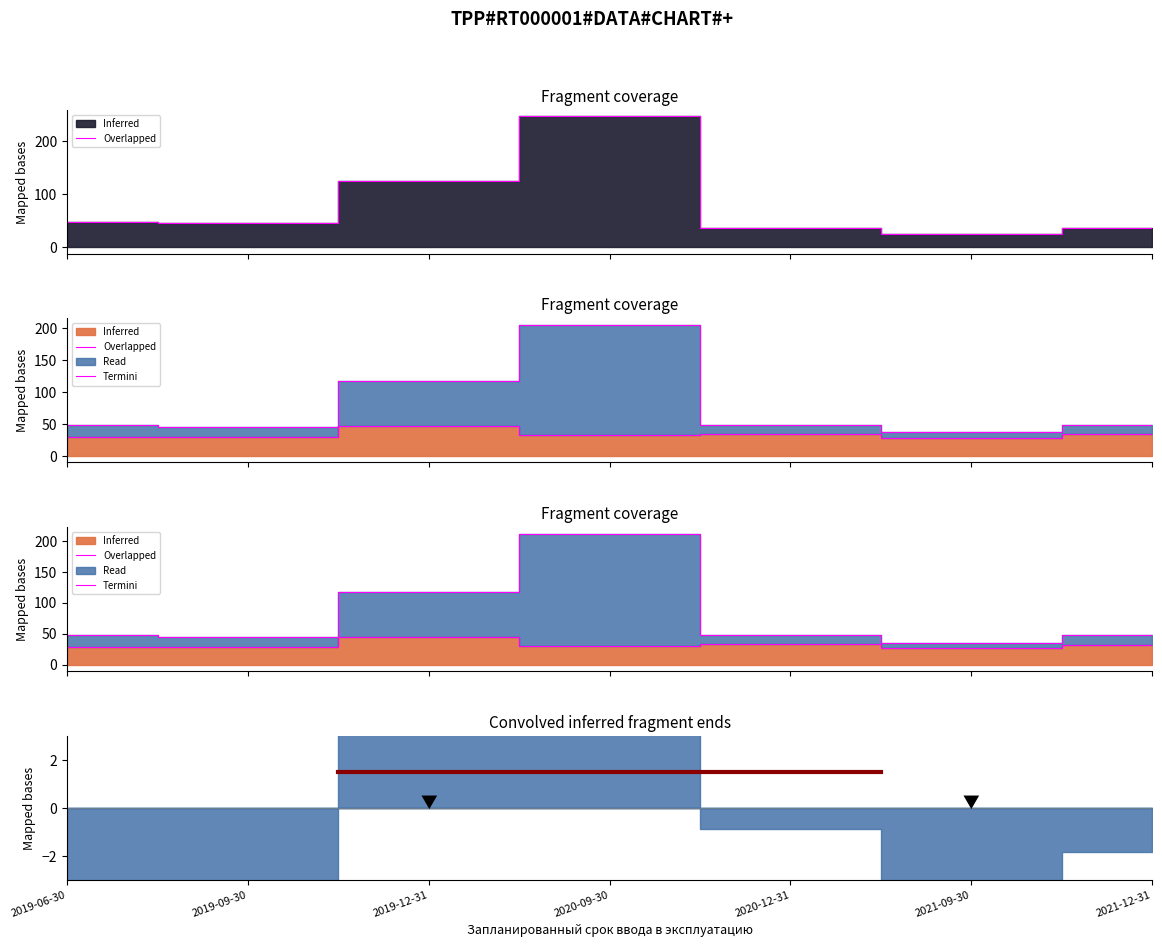

At which label does Минимальная цена 1 кв м всех квартир без учета скидок first exceed 31?

2019-12-31